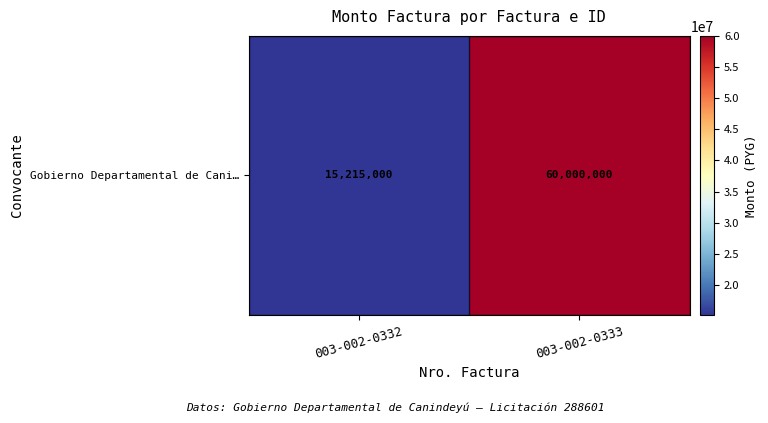

What is the average value?

37607500